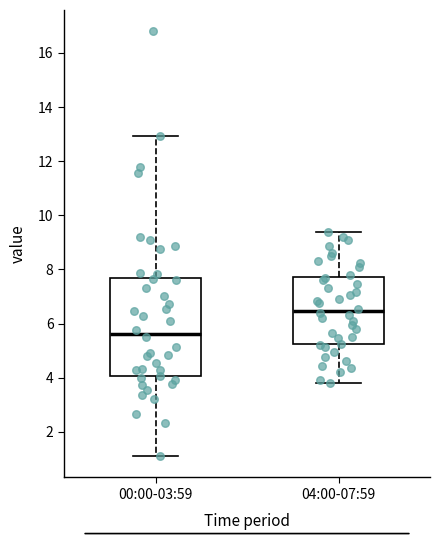

Reading left to right, read every box against the y-axis: the position of its median line, the range the box covers, and the ends of its whiskers. The values are not printed on the chart, so give them approximately, as read against the axis.

00:00-03:59: median 5.6, box 4.0 to 7.6, whiskers 1.2 to 13.0
04:00-07:59: median 6.4, box 5.2 to 7.8, whiskers 3.8 to 9.4